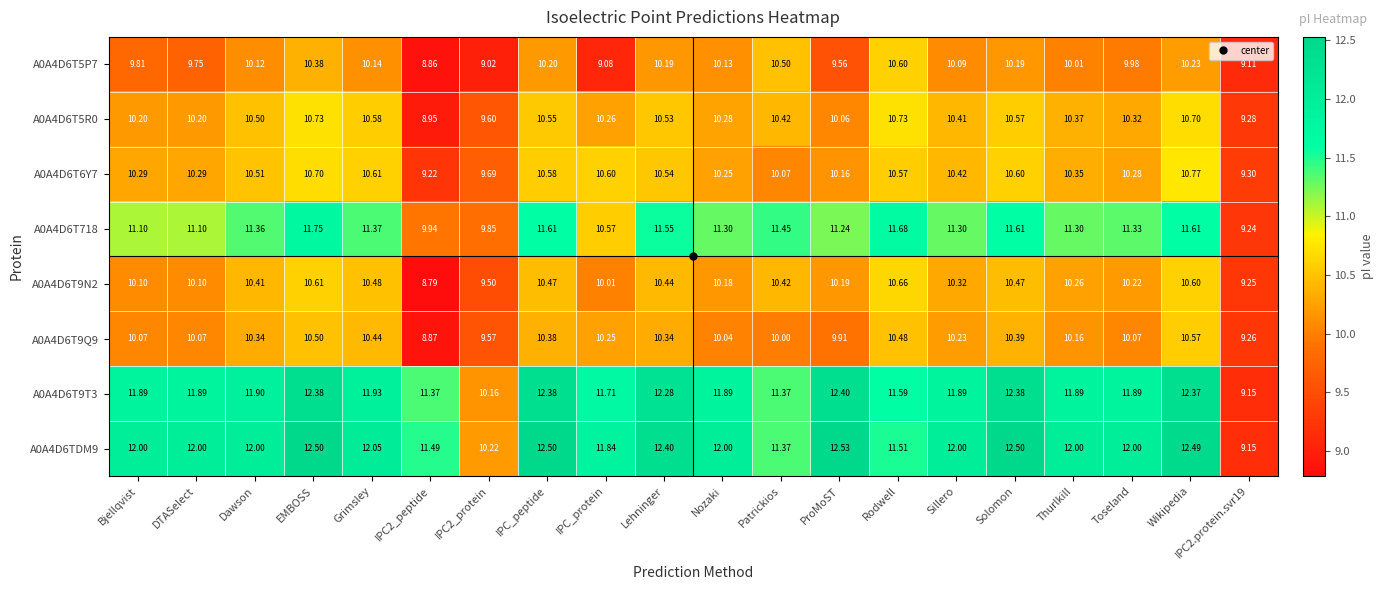

Where does the A0A4D6T9N2 series first go above 10?

Bjellqvist